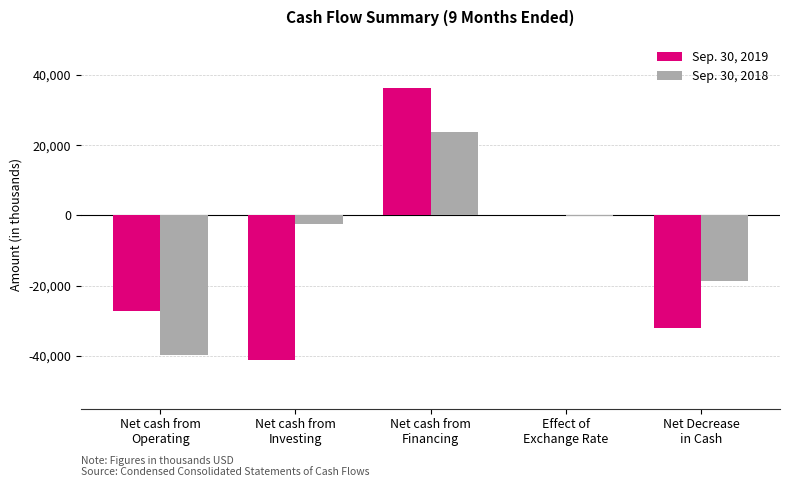

Which series has the widest spread of values?

Sep. 30, 2019